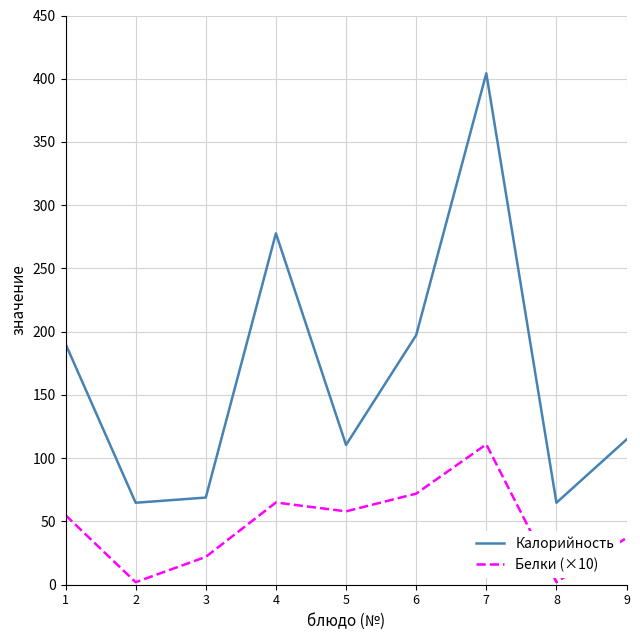

True or false: Белки (×10) and Калорийность intersect in this chart.

False